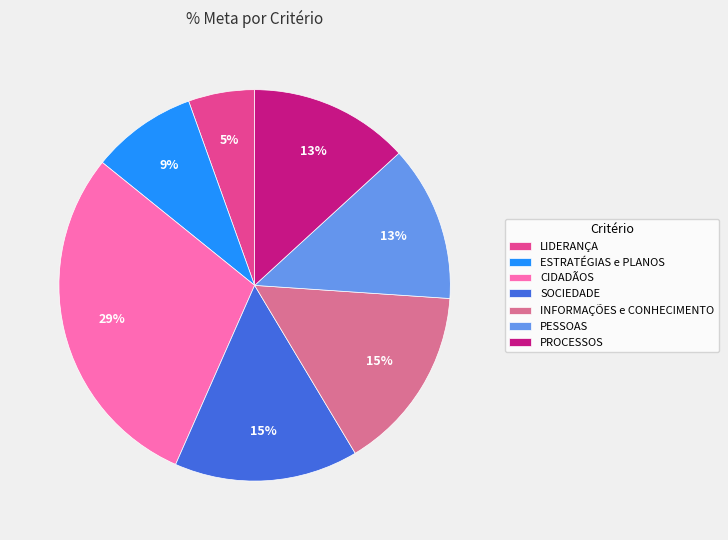

To the nearest percent, what is the combined percentage of PESSOAS and ESTRATÉGIAS e PLANOS?

22%